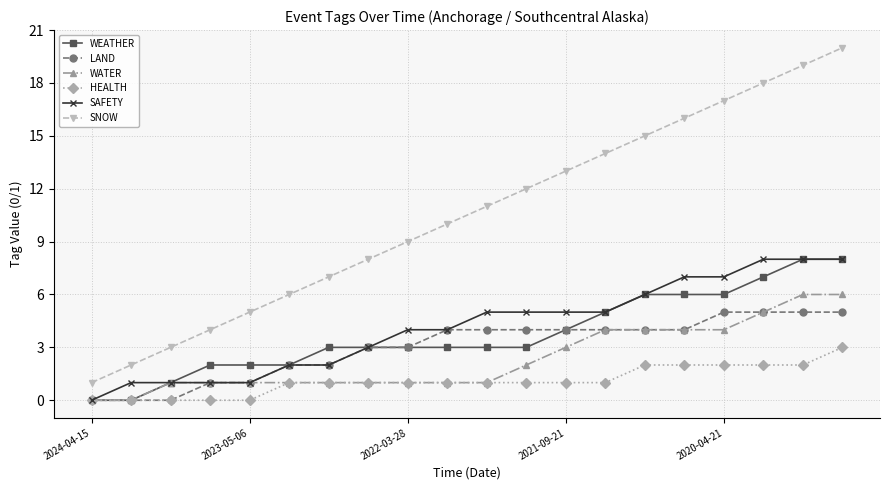

Which series has the largest range (max minus min)?

SNOW